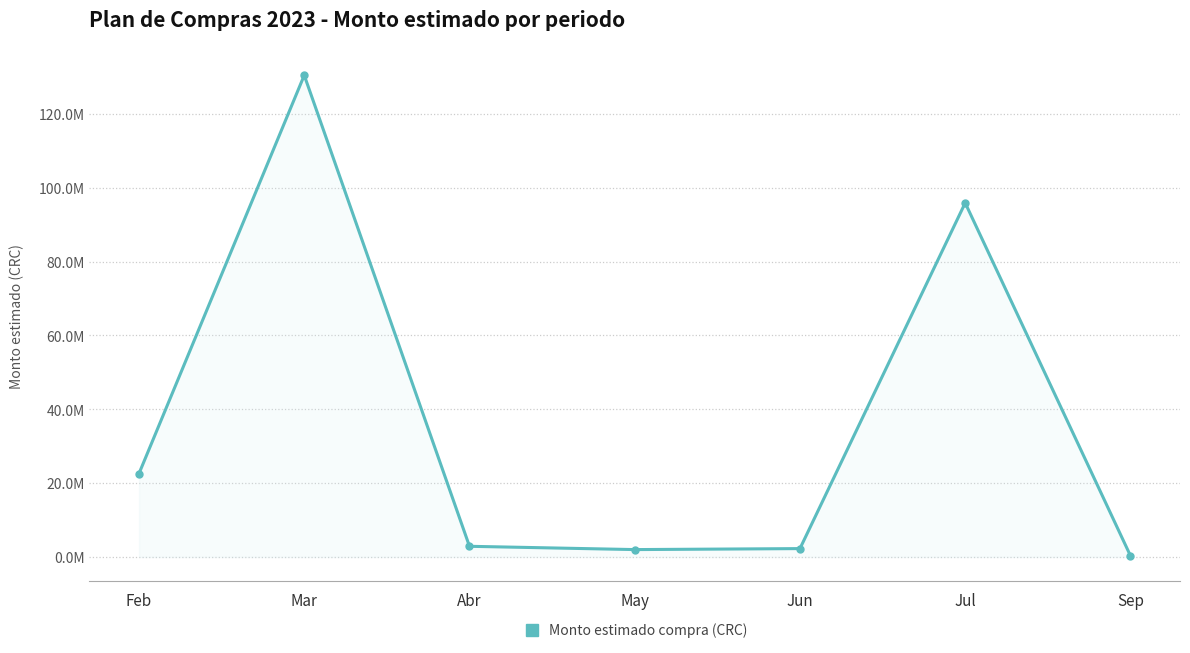

Where is the data nearest to the value 65396566?

Jul